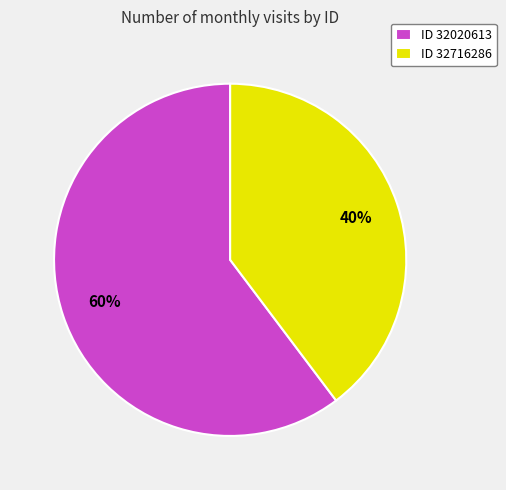

Which has a higher value, ID 32716286 or ID 32020613?

ID 32020613